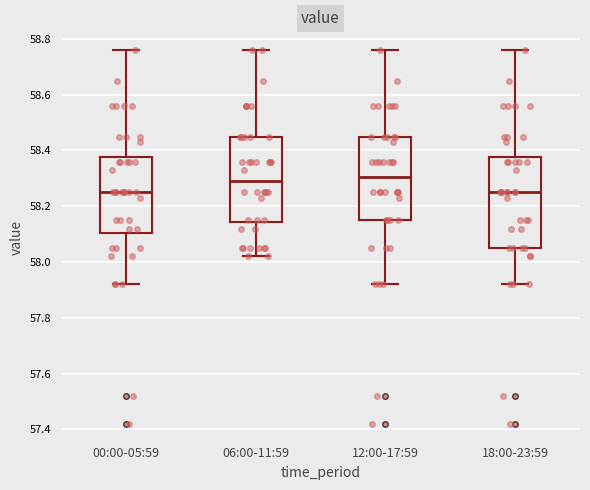

Reading left to right, transcribe this box plot: for each box, give where its median line is, the range the box spans, and where its two whiskers end, as read against the y-axis. The values are not printed on the chart, so give them approximately, as read against the axis.

00:00-05:59: median 58.26, box 58.10 to 58.38, whiskers 57.92 to 58.76
06:00-11:59: median 58.30, box 58.14 to 58.46, whiskers 58.02 to 58.76
12:00-17:59: median 58.30, box 58.16 to 58.46, whiskers 57.92 to 58.76
18:00-23:59: median 58.26, box 58.06 to 58.38, whiskers 57.92 to 58.76